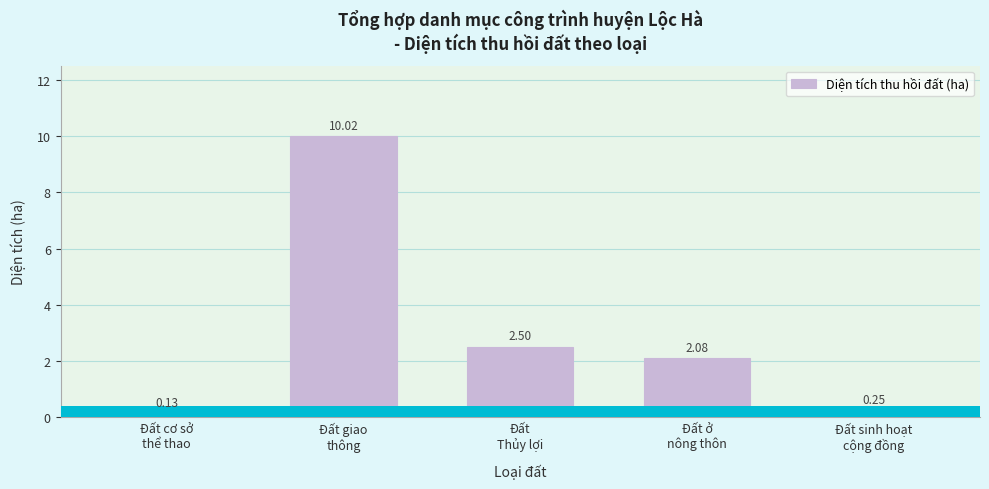

What is the average value?

3.0